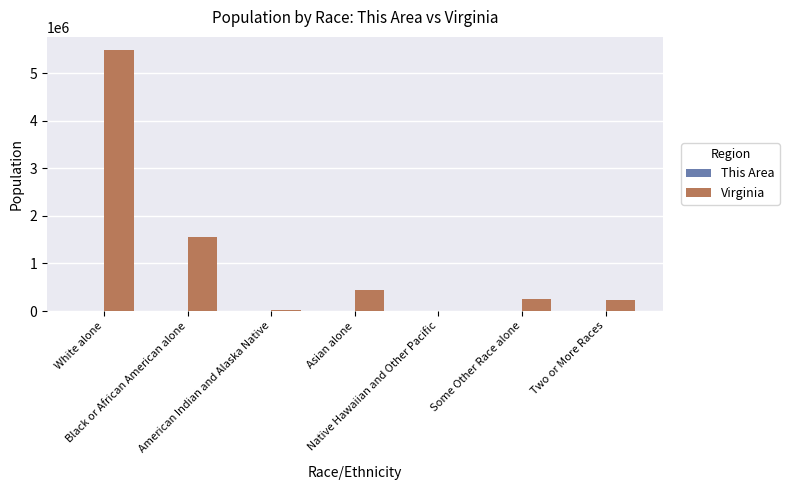

What is the sum of the Virginia values at Black or African American alone and Native Hawaiian and Other Pacific?

1557379